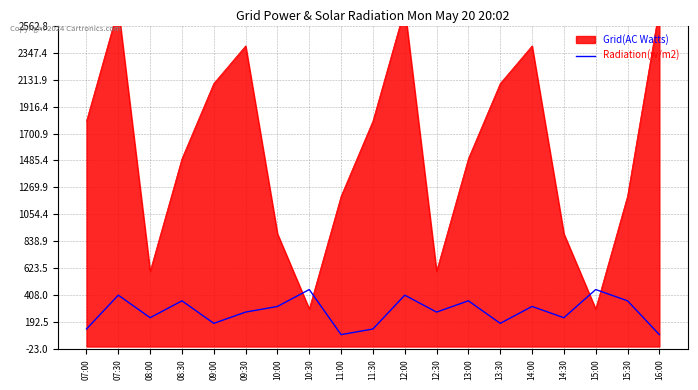

Is it true that the value at 14:00 is 168?

False